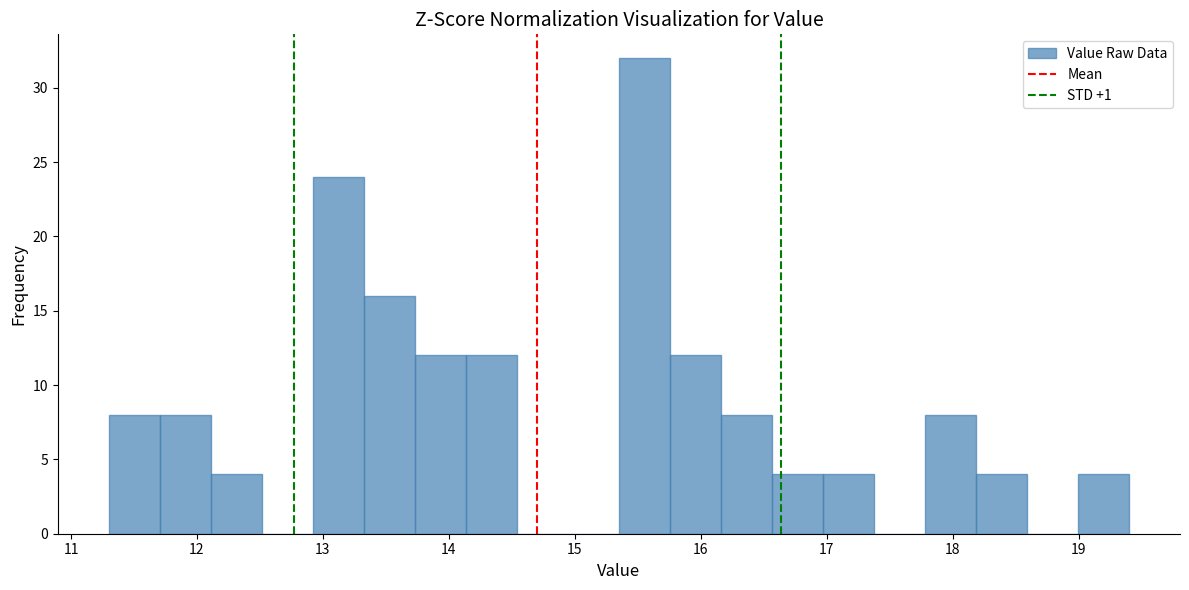

What is the height of the bar covering 17.0 to 17.4 on the x-axis? Neither the bar edges nor the heights are printed on the chart, so give them approximately, as read against the axes.

4